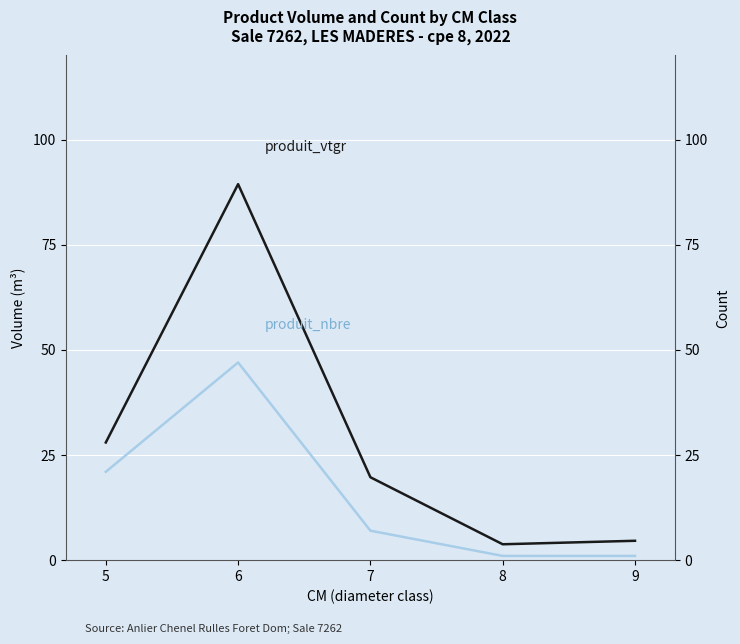

At which label is produit_vtgr closest to 46?

5